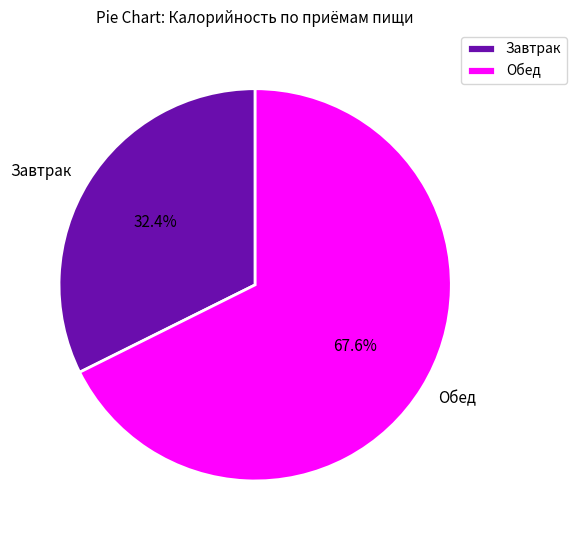

Combined, do Обед and Завтрак account for over 50%?

Yes